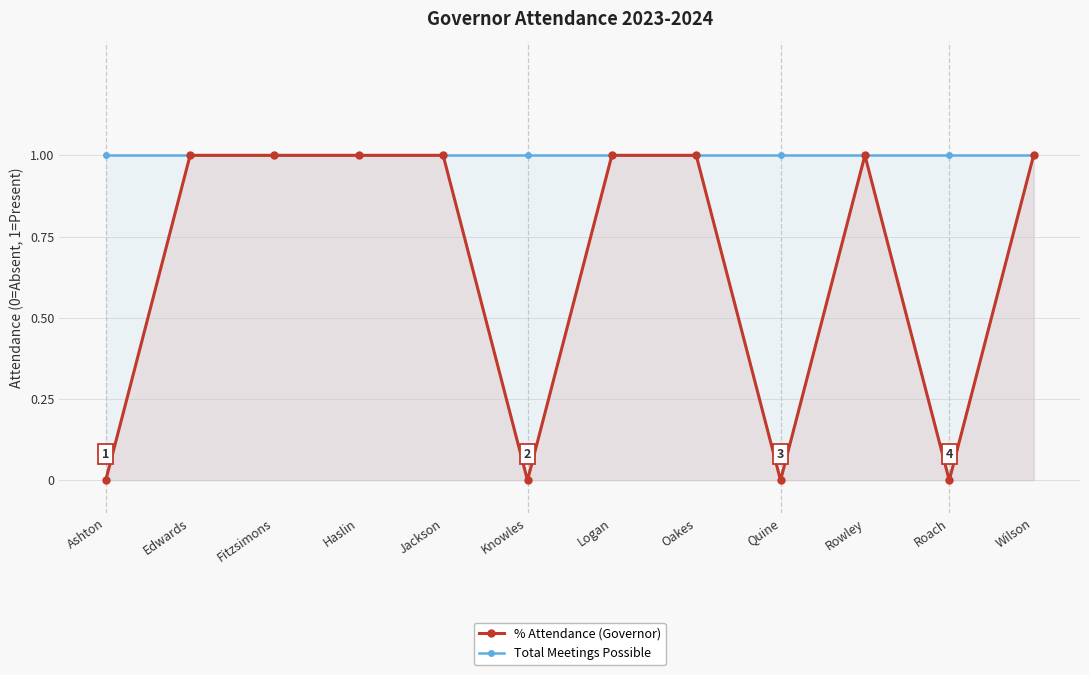

What position from the right is Oakes?

5